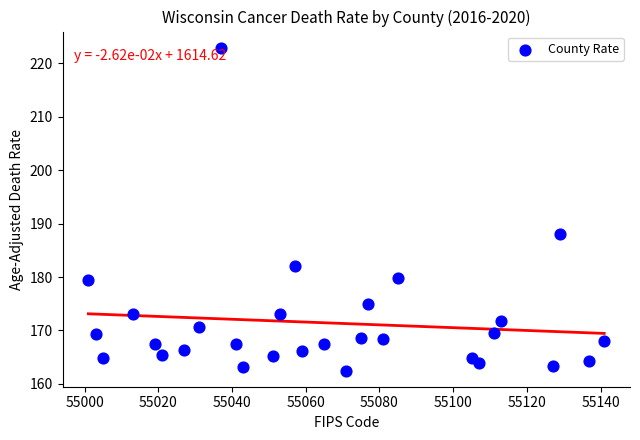

What is the range of X values (max minus min)?

140.0